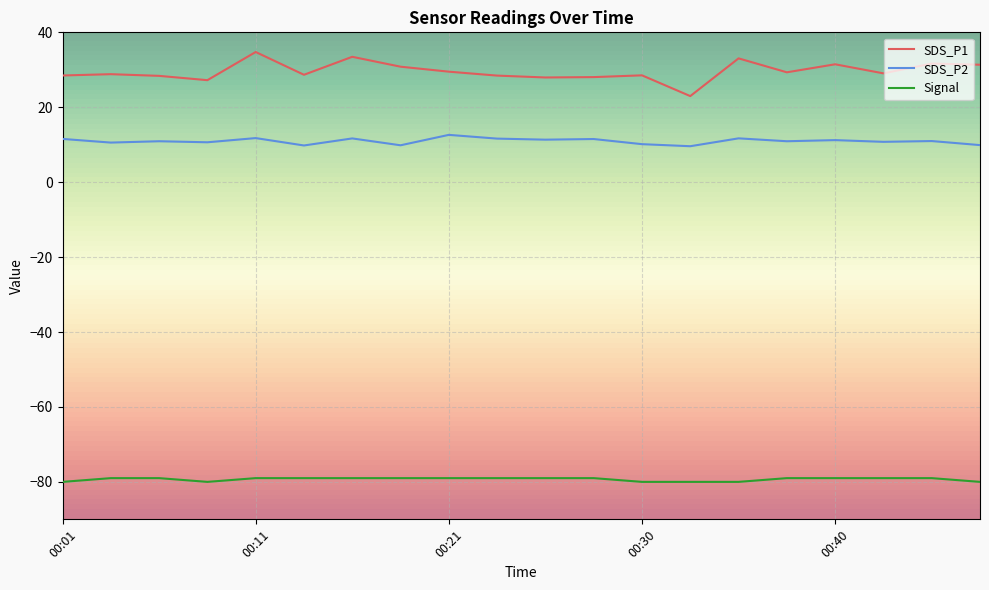

True or false: SDS_P1 and SDS_P2 intersect in this chart.

False